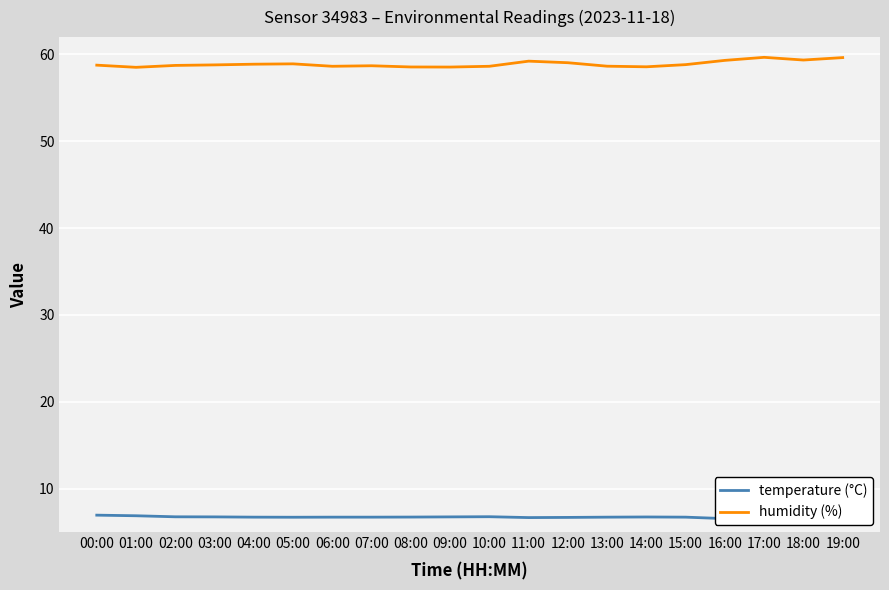

What is the approximate value of temperature (°C) at 04:00?

6.7